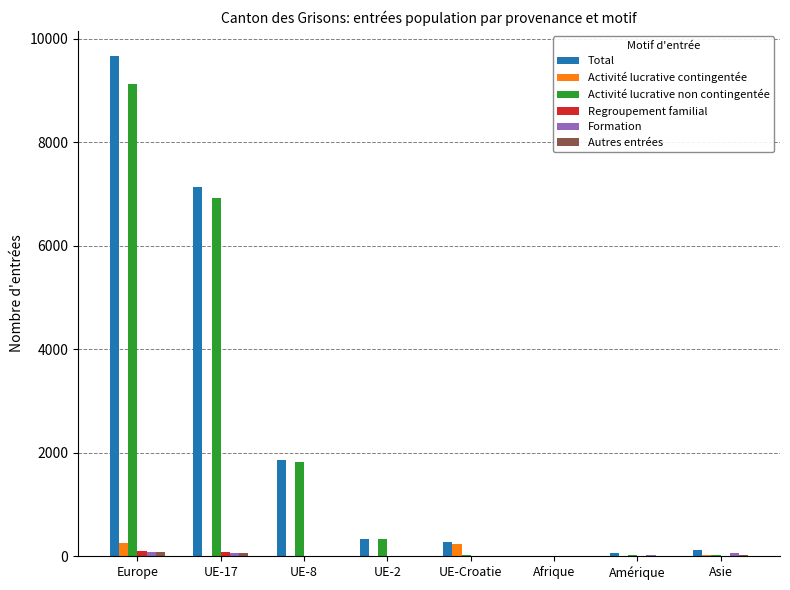

At which category does the chart reach its peak across all series?

Europe